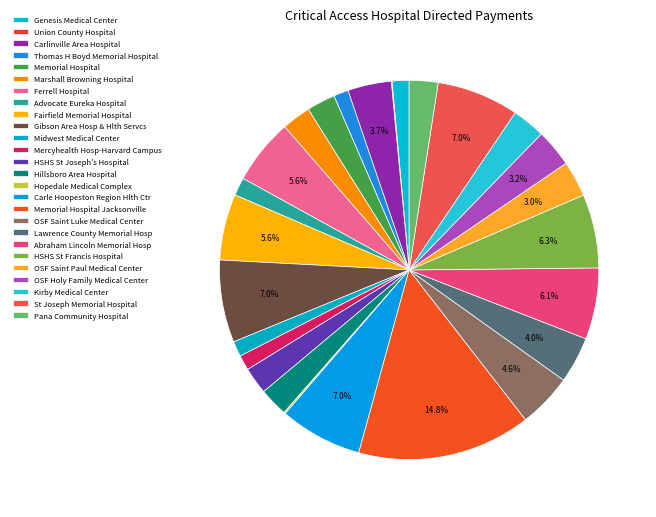

Rank the categories by value from lowest to highest.

Union County Hospital, Hopedale Medical Complex, Thomas H Boyd Memorial Hospital, Mercyhealth Hosp-Harvard Campus, Midwest Medical Center, Genesis Medical Center, Advocate Eureka Hospital, HSHS St Joseph's Hospital, Memorial Hospital, Hillsboro Area Hospital, Pana Community Hospital, Marshall Browning Hospital, Kirby Medical Center, OSF Saint Paul Medical Center, OSF Holy Family Medical Center, Carlinville Area Hospital, Lawrence County Memorial Hosp, OSF Saint Luke Medical Center, Ferrell Hospital, Fairfield Memorial Hospital, Abraham Lincoln Memorial Hosp, HSHS St Francis Hospital, St Joseph Memorial Hospital, Gibson Area Hosp & Hlth Servcs, Carle Hoopeston Region Hlth Ctr, Memorial Hospital Jacksonville